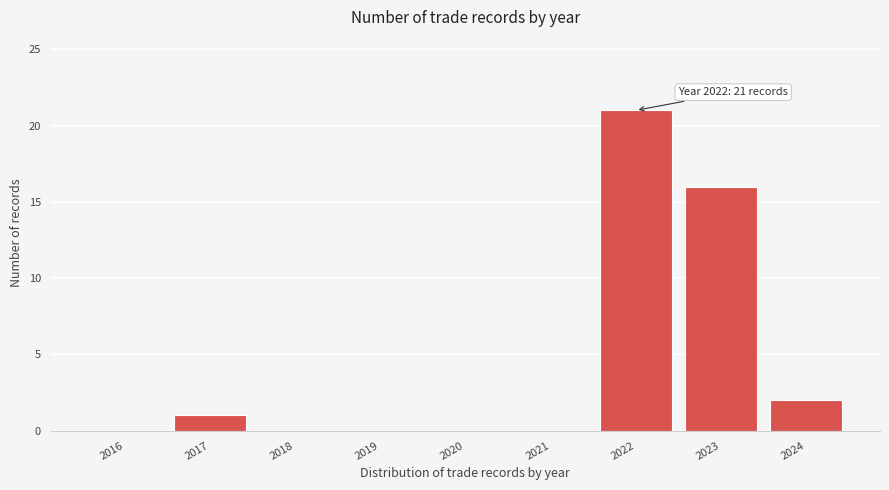

Reading left to right, what are all the values shown in this chart?

2016=0	2017=1	2018=0	2019=0	2020=0	2021=0	2022=21	2023=16	2024=2